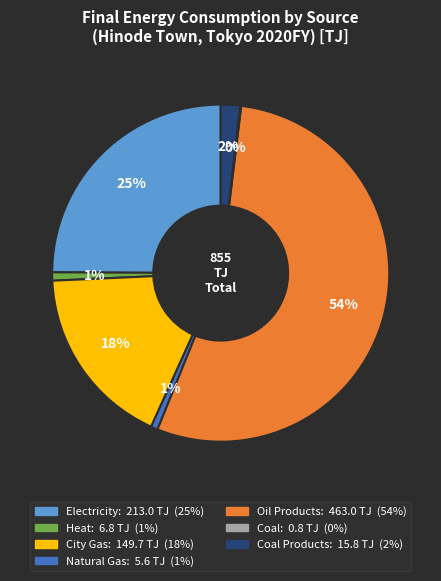

Is there any slice that represents more than half of the pie?

Yes